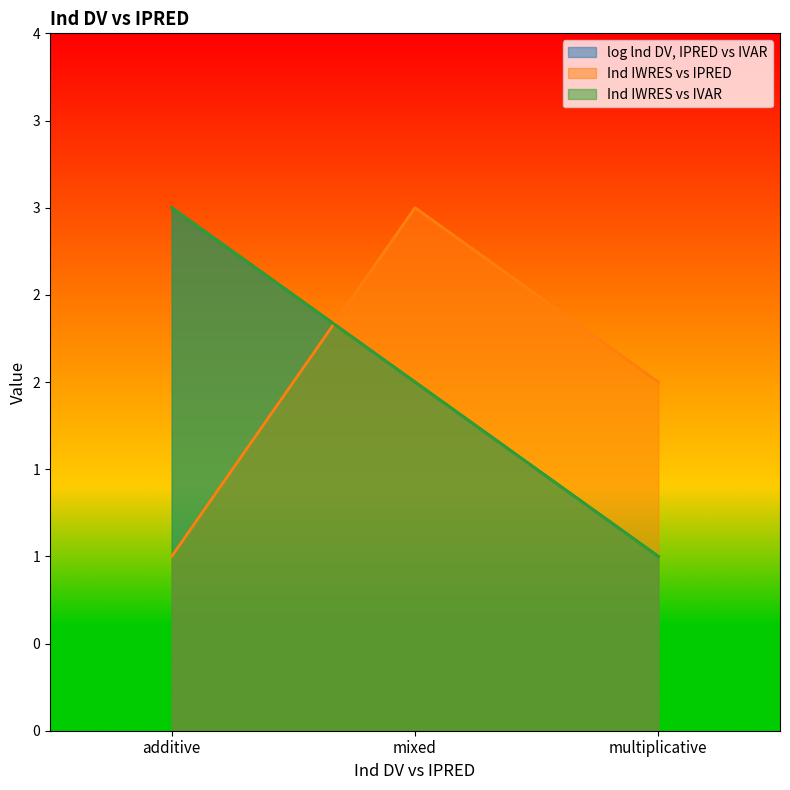

Does the chart display data point markers on the line(s)?

No